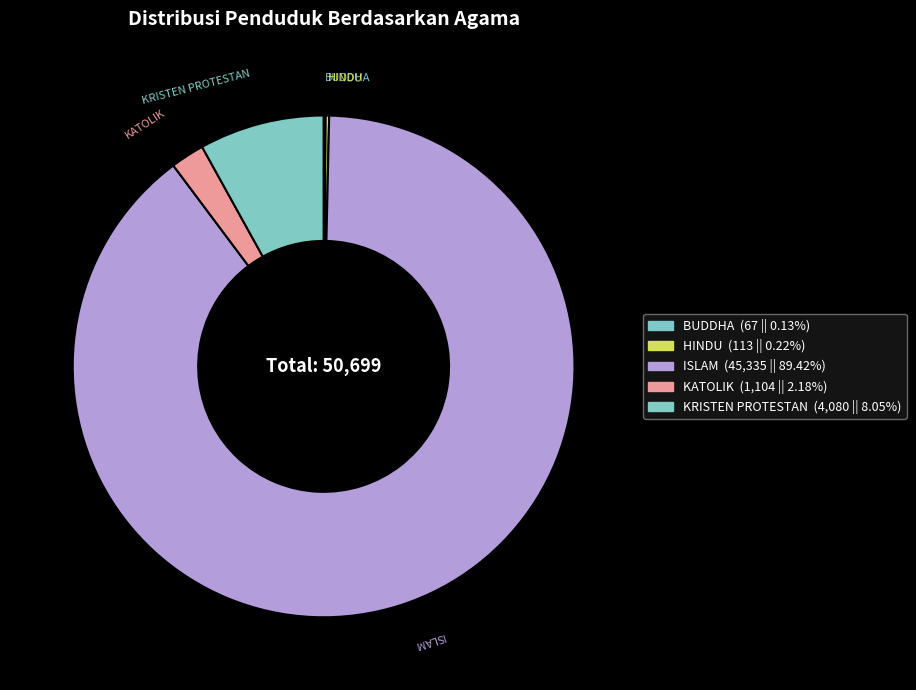

What is the largest slice in the pie chart?

ISLAM